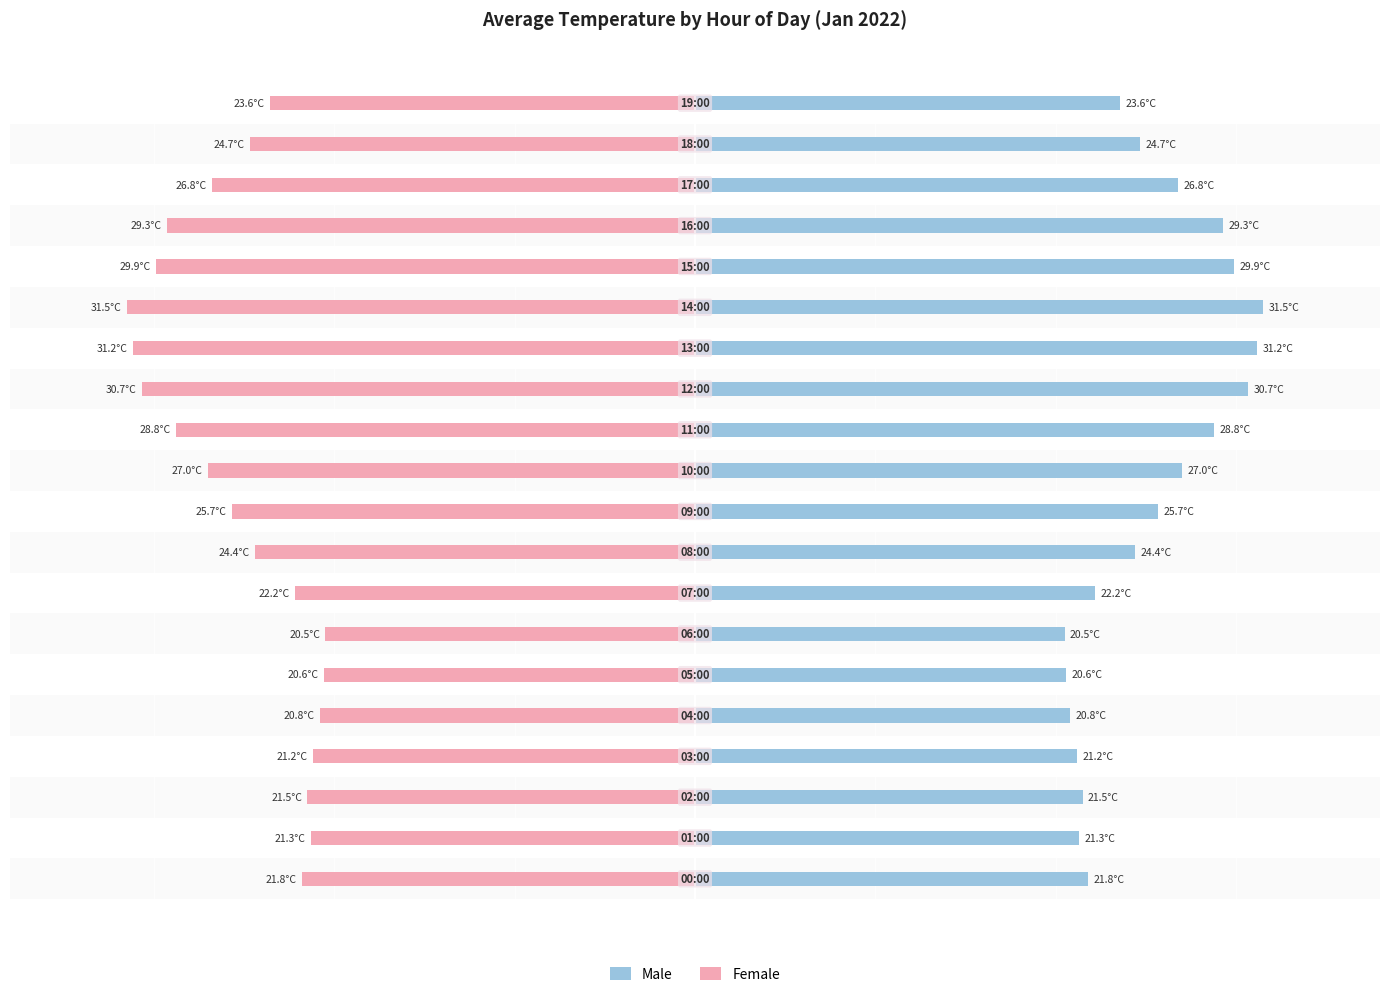

Reading left to right, what are all the values shown in this chart?

Male: 0=21.8	1=21.3	2=21.5	3=21.2	4=20.8	5=20.6	6=20.5	7=22.2	8=24.4	9=25.7	10=27.0	11=28.8	12=30.7	13=31.2	14=31.5	15=29.9	16=29.3	17=26.8	18=24.7	19=23.6
Female: 0=-21.8	1=-21.3	2=-21.5	3=-21.2	4=-20.8	5=-20.6	6=-20.5	7=-22.2	8=-24.4	9=-25.7	10=-27.0	11=-28.8	12=-30.7	13=-31.2	14=-31.5	15=-29.9	16=-29.3	17=-26.8	18=-24.7	19=-23.6